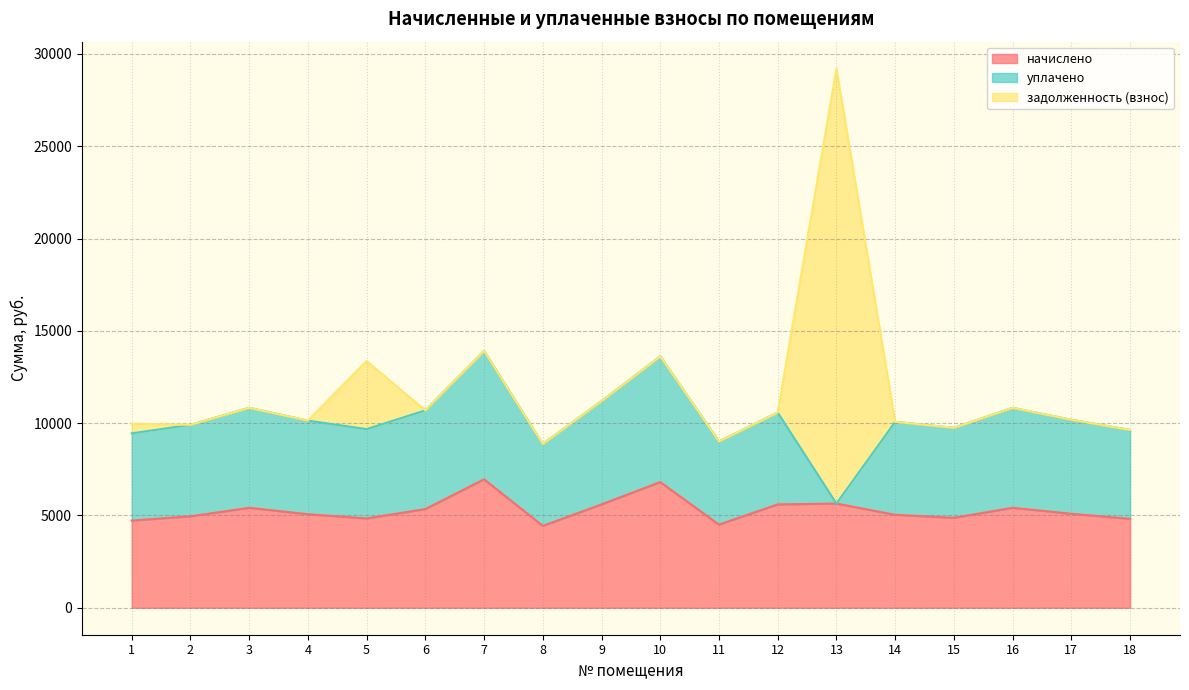

True or false: уплачено has more than 1 interior local peaks.

True